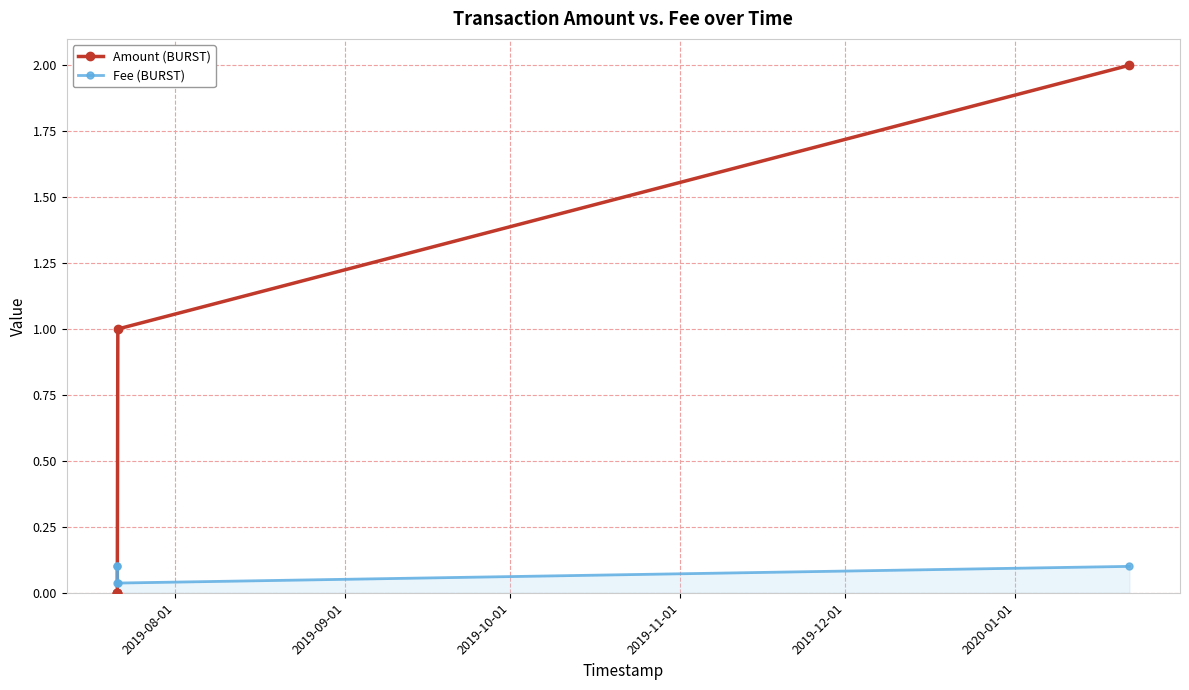

What is the difference between the maximum and minimum values in the Amount (BURST) series?

2.0